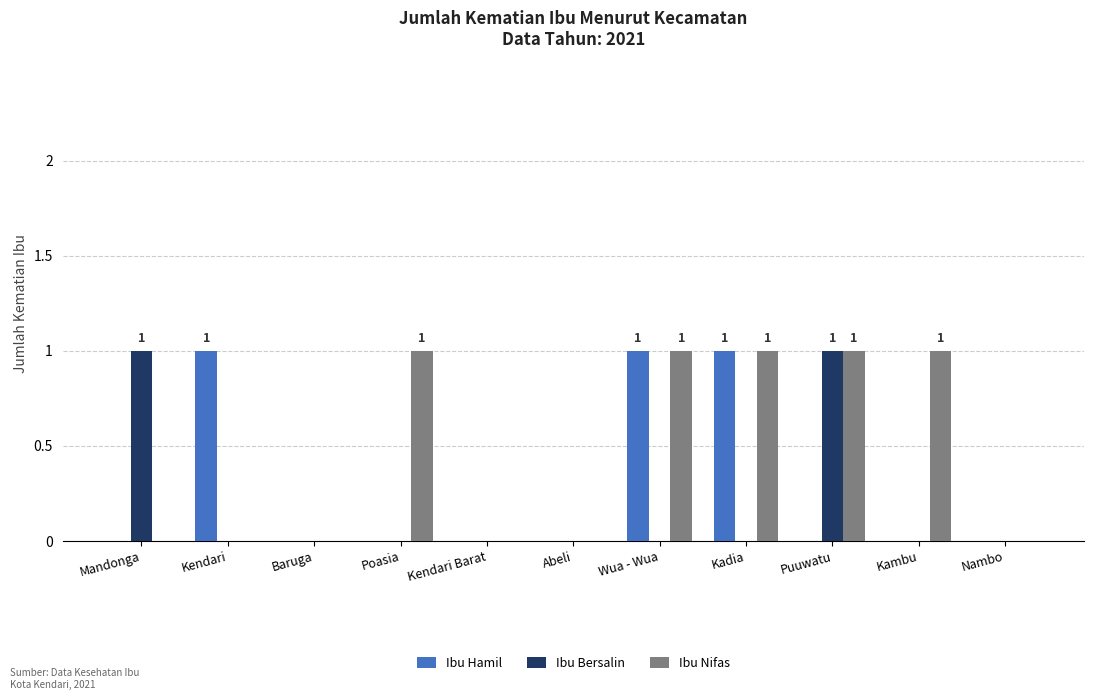

Count the number of data series in this chart.

3